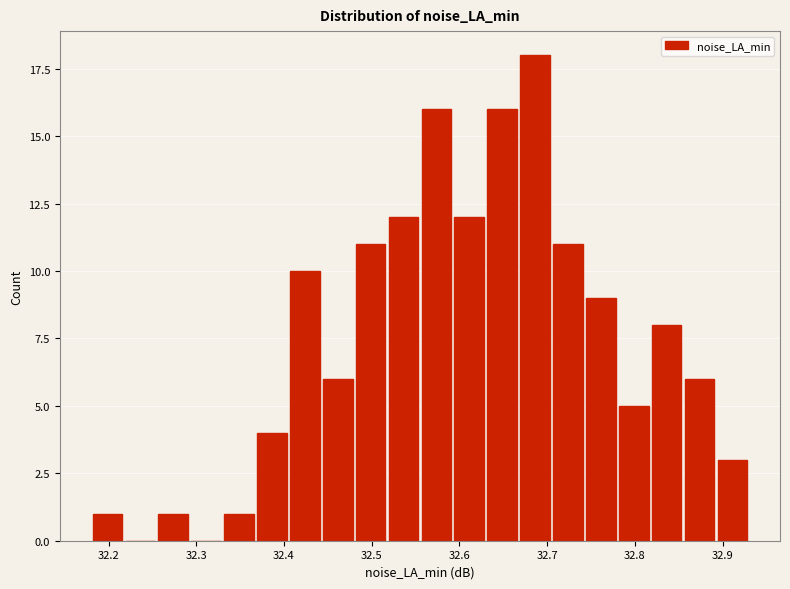

Read against the x-axis, roughly where is the centre of the tallest bar?

32.69